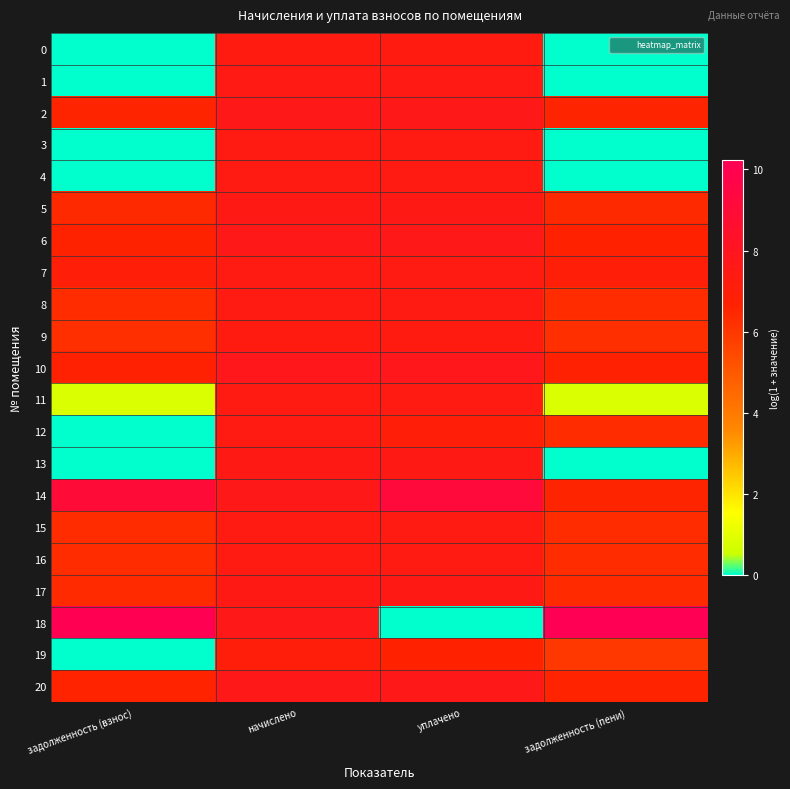

Which category has the lowest value across all series?

задолженность (взнос)